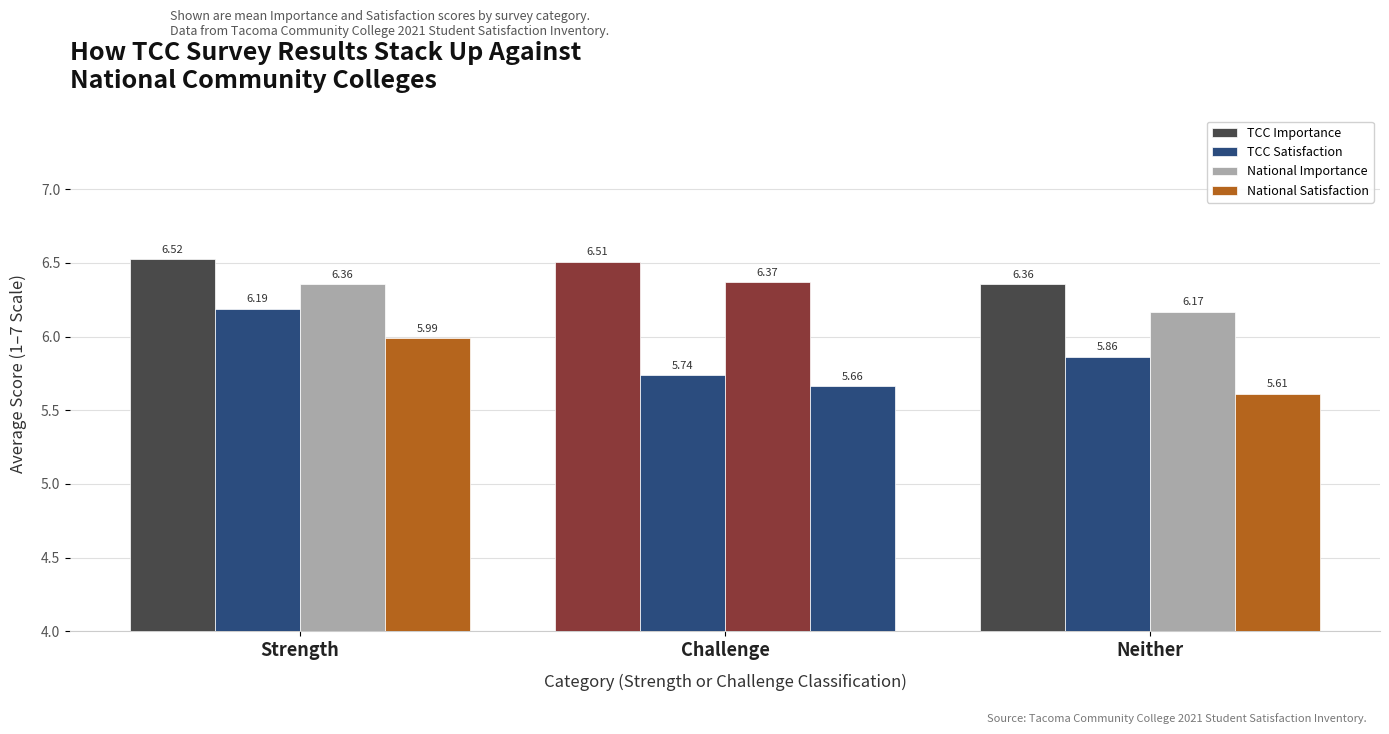

How many distinct data groups are displayed?

4